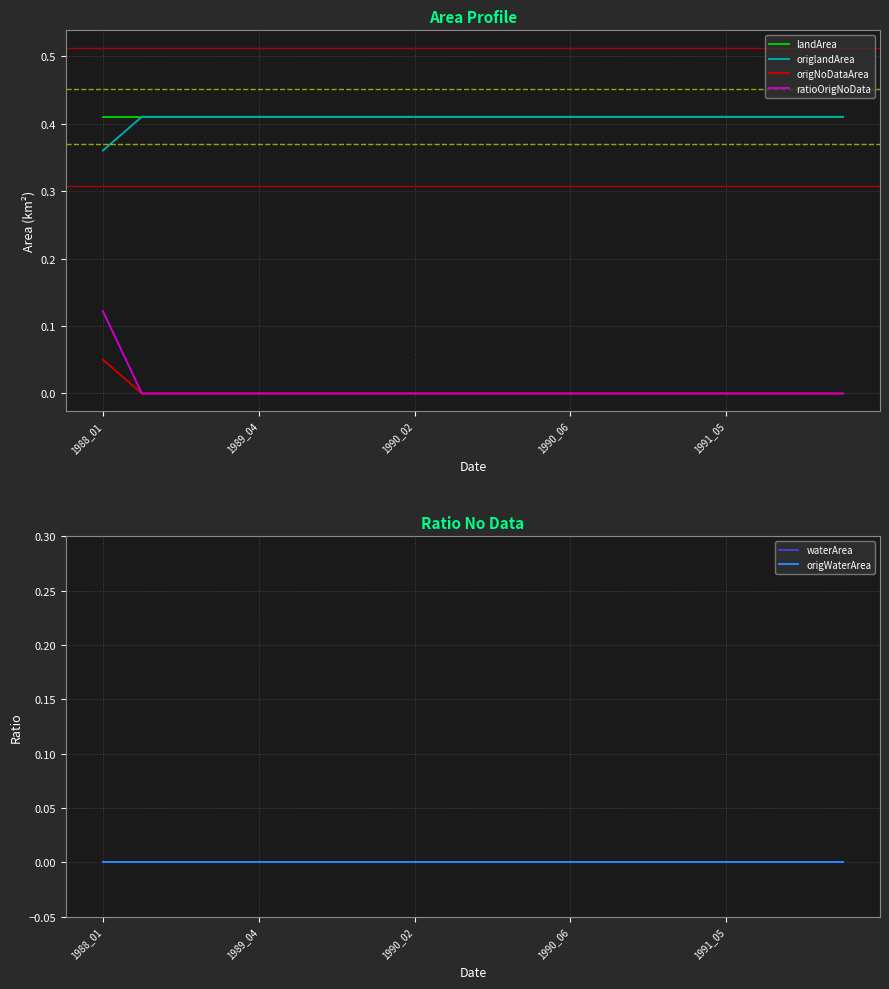

True or false: origWaterArea and waterArea cross at least once.

False